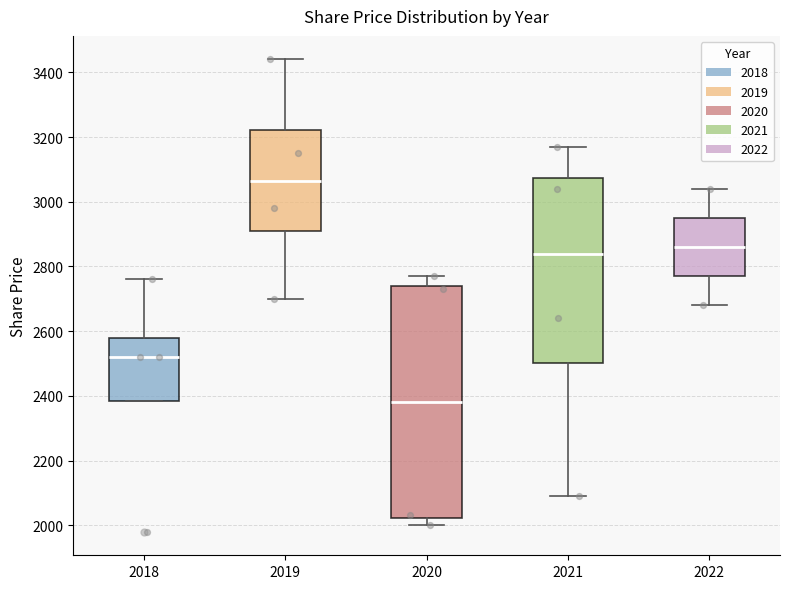

Reading left to right, transcribe this box plot: for each box, give where its median line is, the range the box spans, and where its two whiskers end, as read against the y-axis. The values are not printed on the chart, so give them approximately, as read against the axis.

2018: median 2520, box 2380 to 2580, whiskers 2380 to 2760
2019: median 3060, box 2920 to 3220, whiskers 2700 to 3440
2020: median 2380, box 2020 to 2740, whiskers 2000 to 2780
2021: median 2840, box 2500 to 3080, whiskers 2100 to 3180
2022: median 2860, box 2780 to 2960, whiskers 2680 to 3040